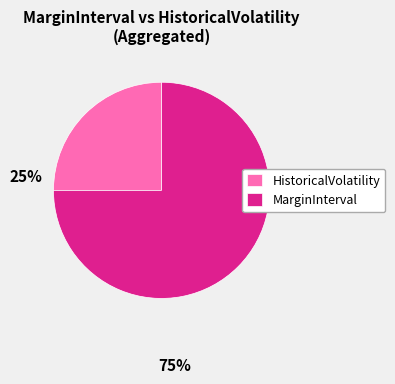

Which slice represents more than half of the pie?

MarginInterval